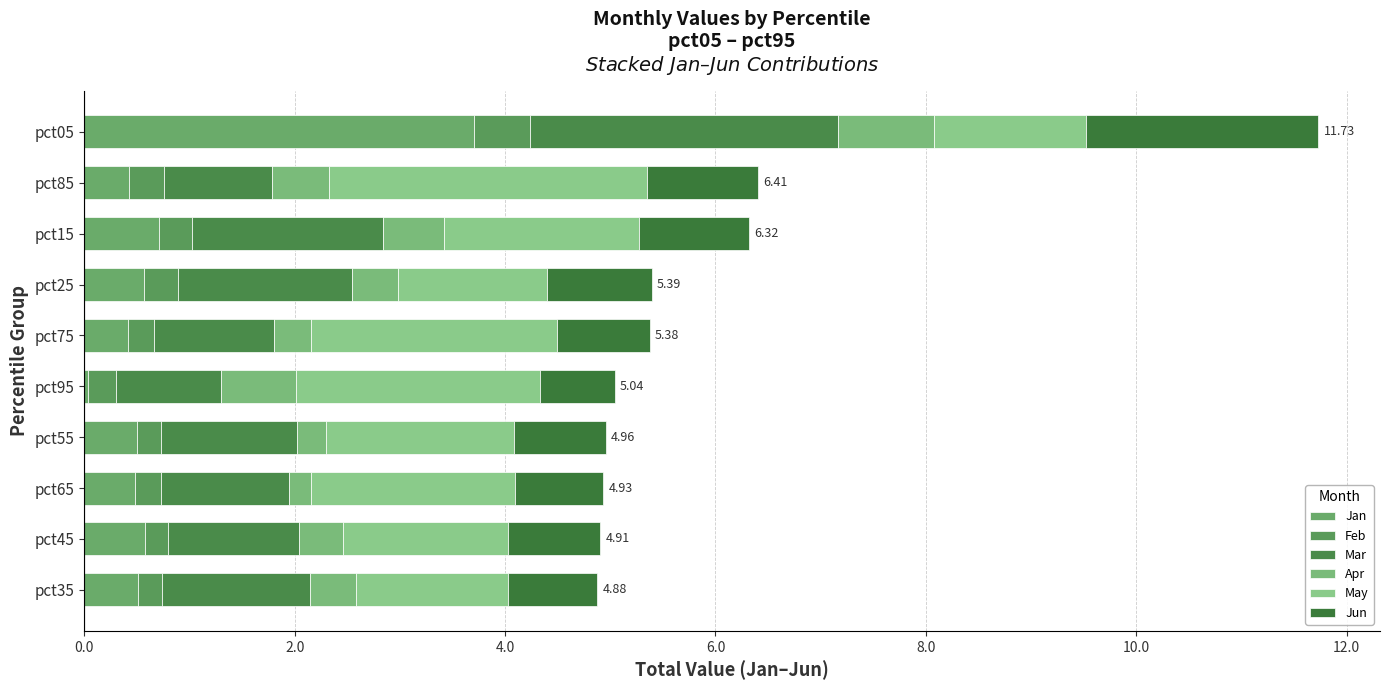

How many distinct data groups are displayed?

6